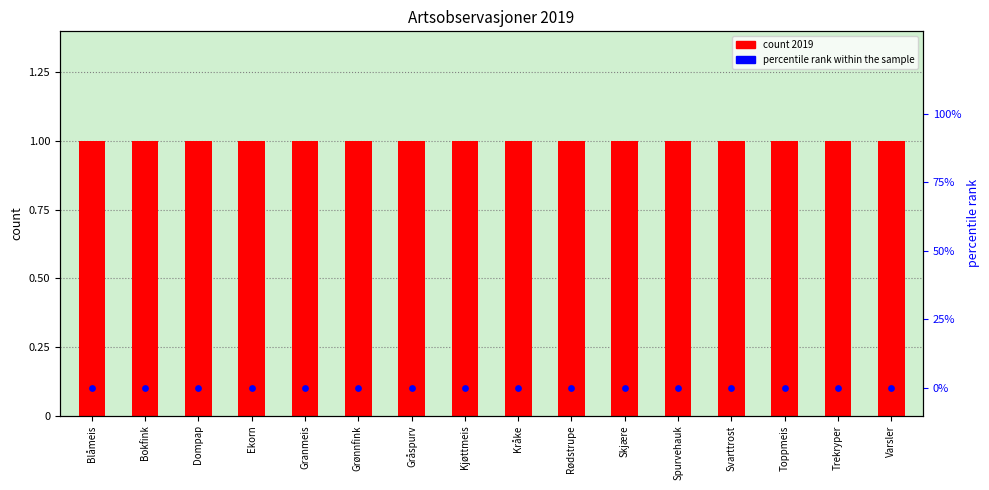

At which category is the sum across all series the highest?

Blåmeis